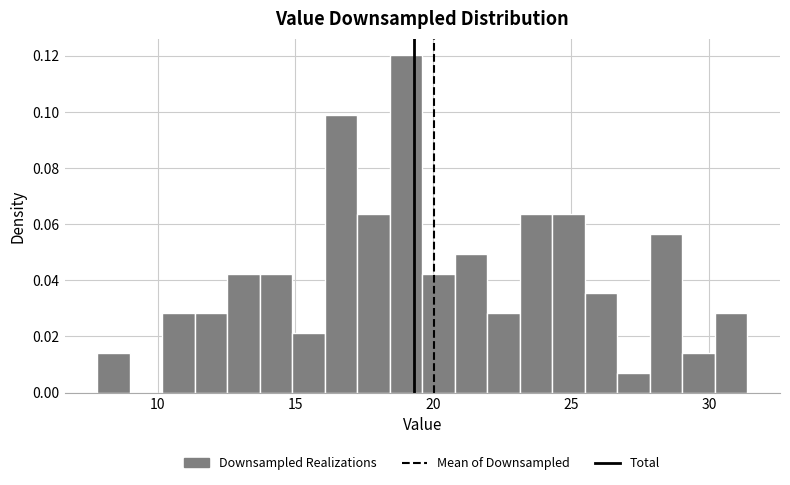

Around what value on the x-axis is the tallest bar? Give the approximate position of its centre, as read against the axis.

19.0